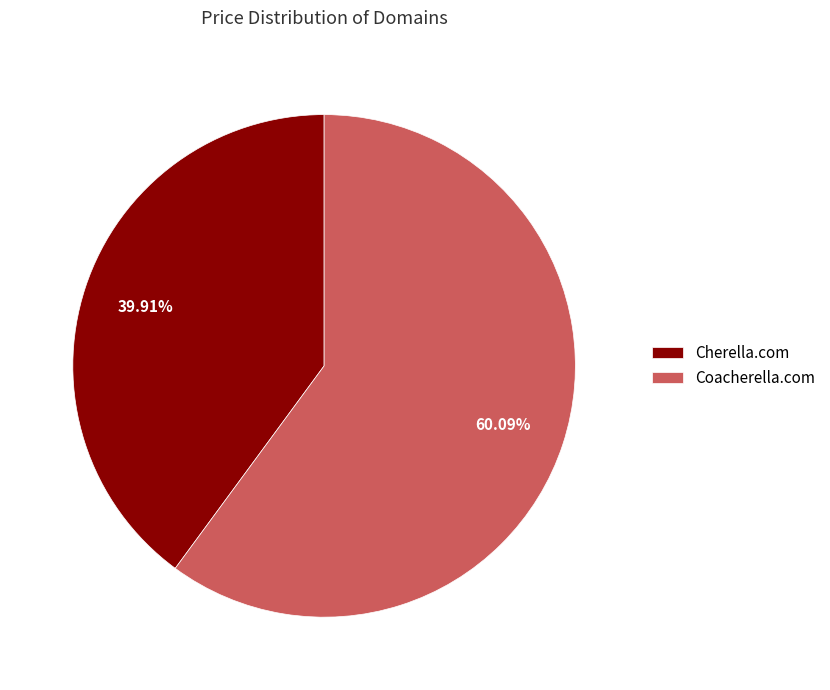

Does Cherella.com account for over 50% of the chart?

No